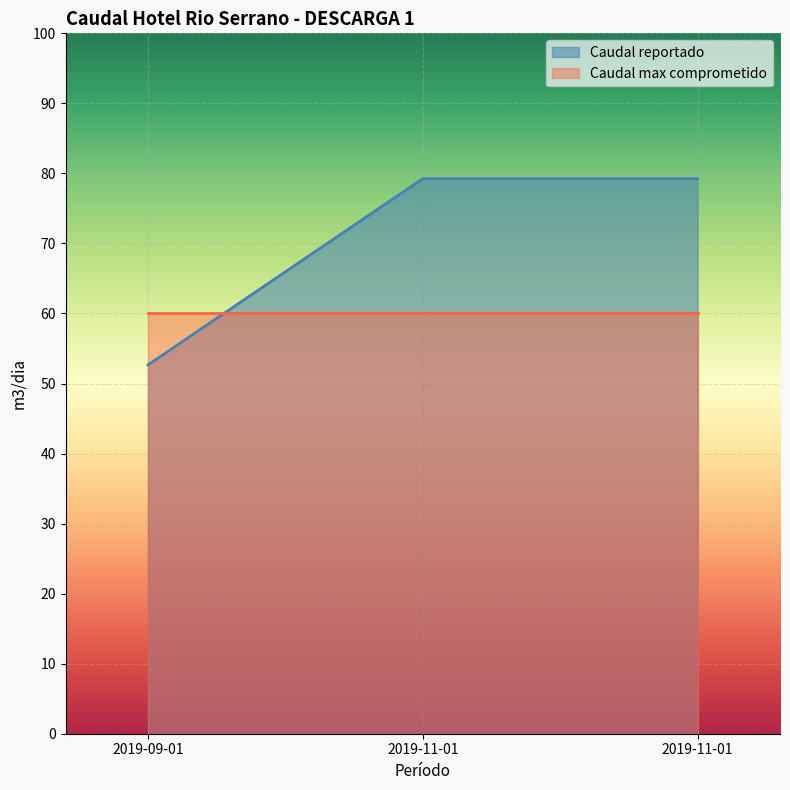

The value at 2019-09-01 is 52.7. True or false?

True